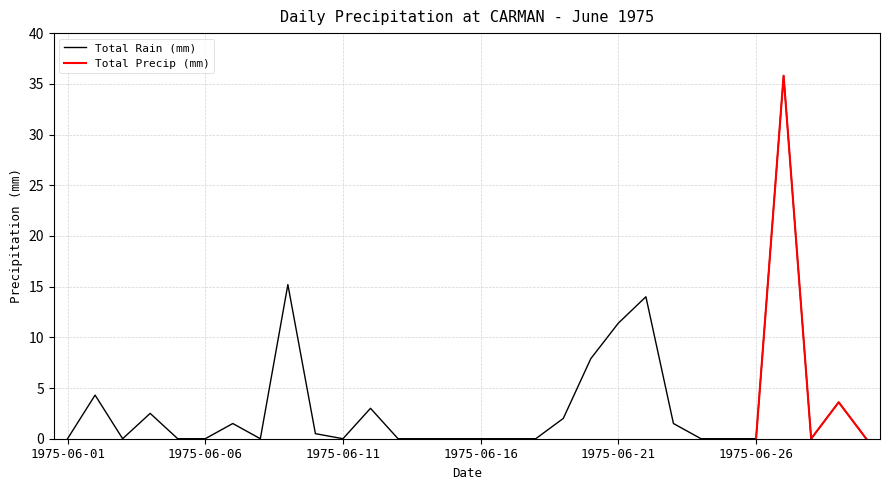

How many positive values are there?

13